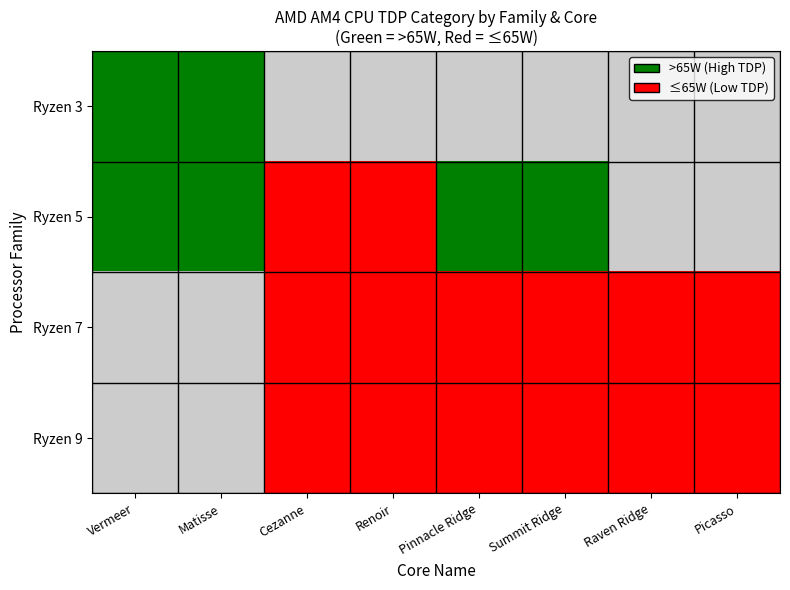

Rank the series at Vermeer from highest to lowest value.

Ryzen 3, Ryzen 5, Ryzen 7, Ryzen 9